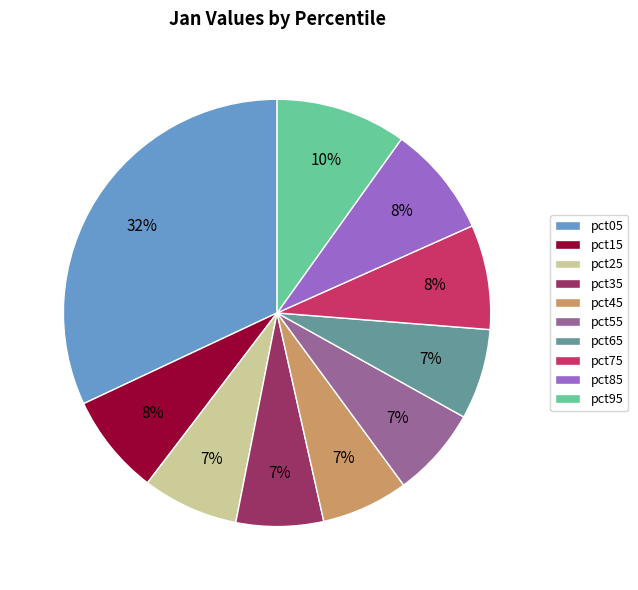

To the nearest percent, what is the combined percentage of pct15 and pct85?

16%